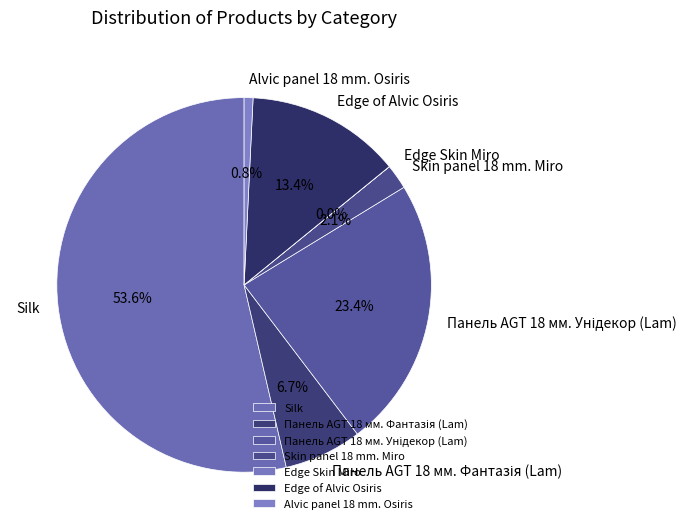

Is there any slice that represents more than half of the pie?

Yes